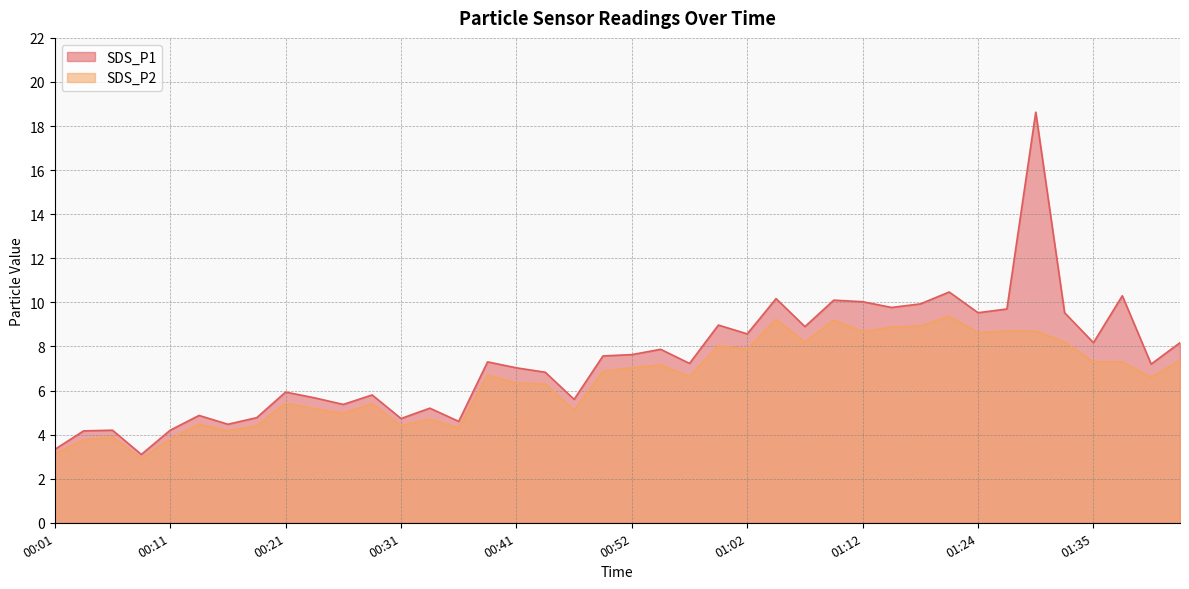

True or false: SDS_P1 and SDS_P2 cross at least once.

False